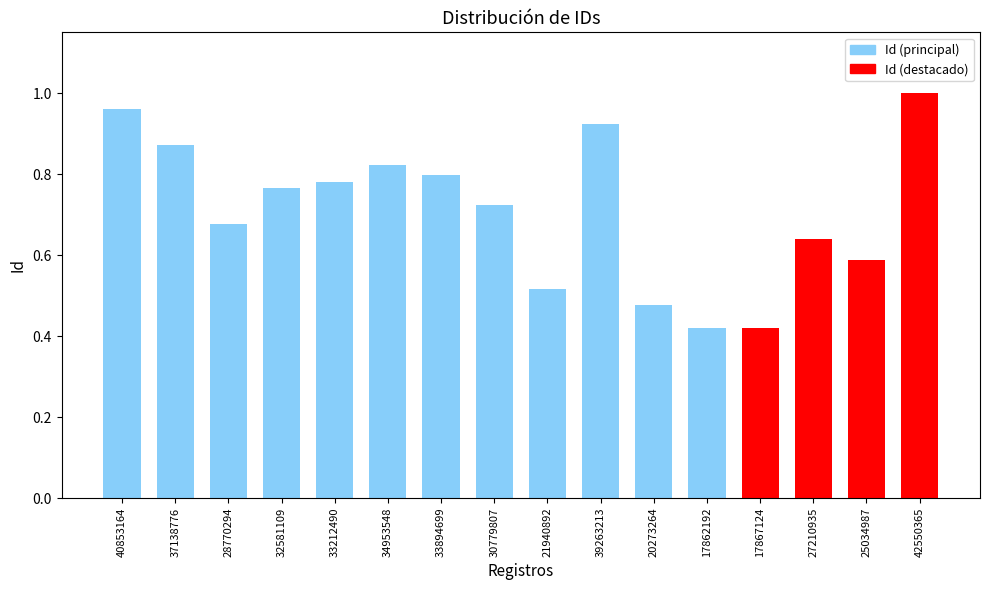

The chart shows a value of 0.8 at 34953548. True or false?

True